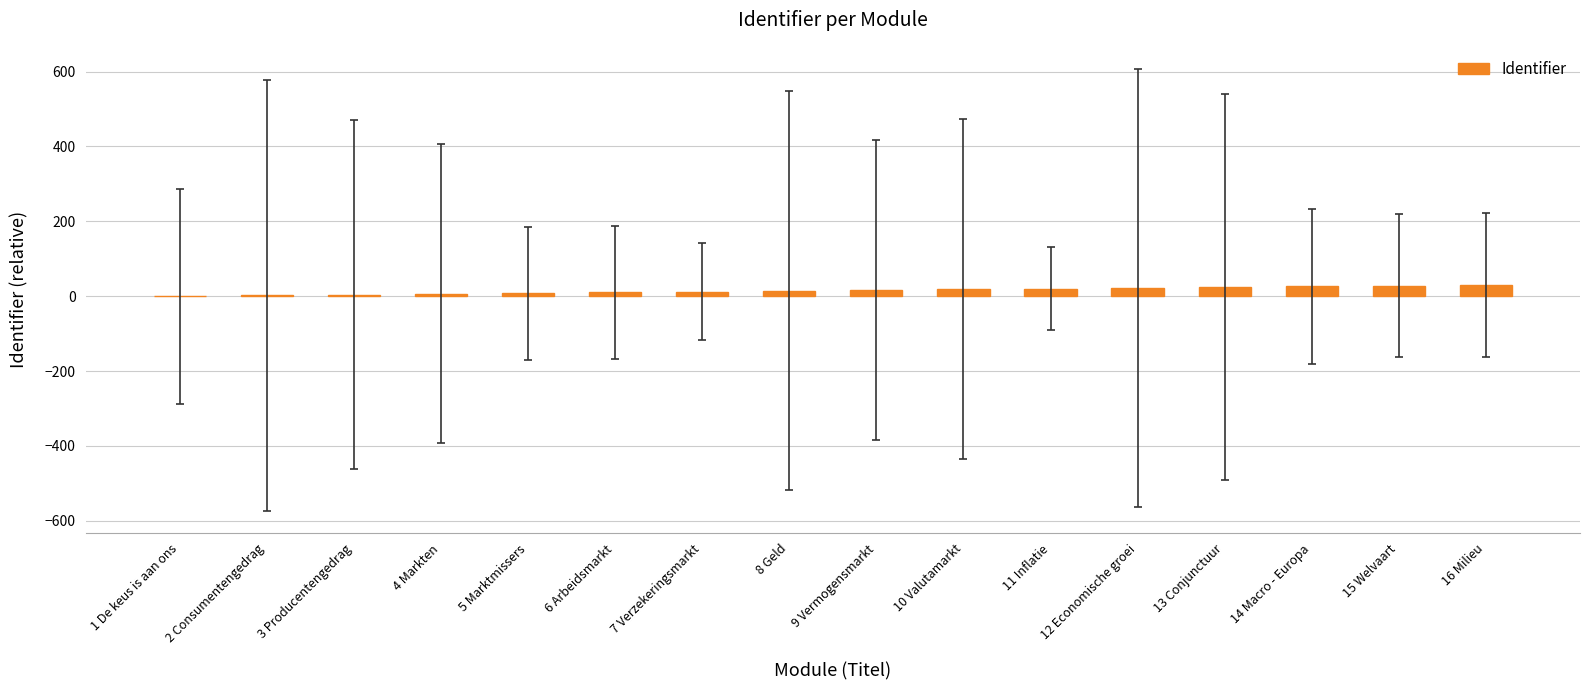

What is the maximum value shown in the chart?

30